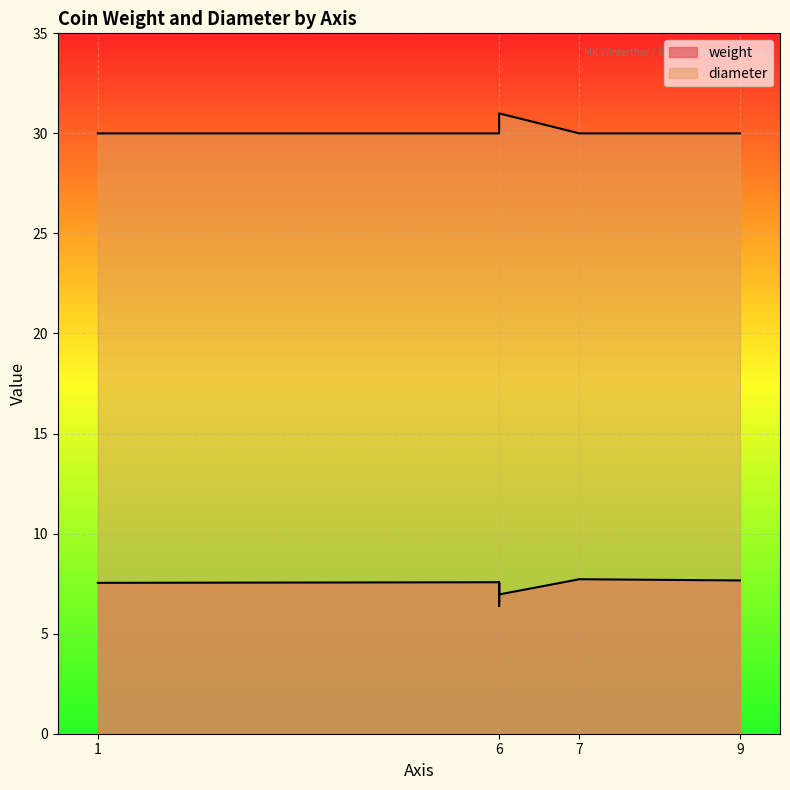

At which category does weight reach its first local valley?

6